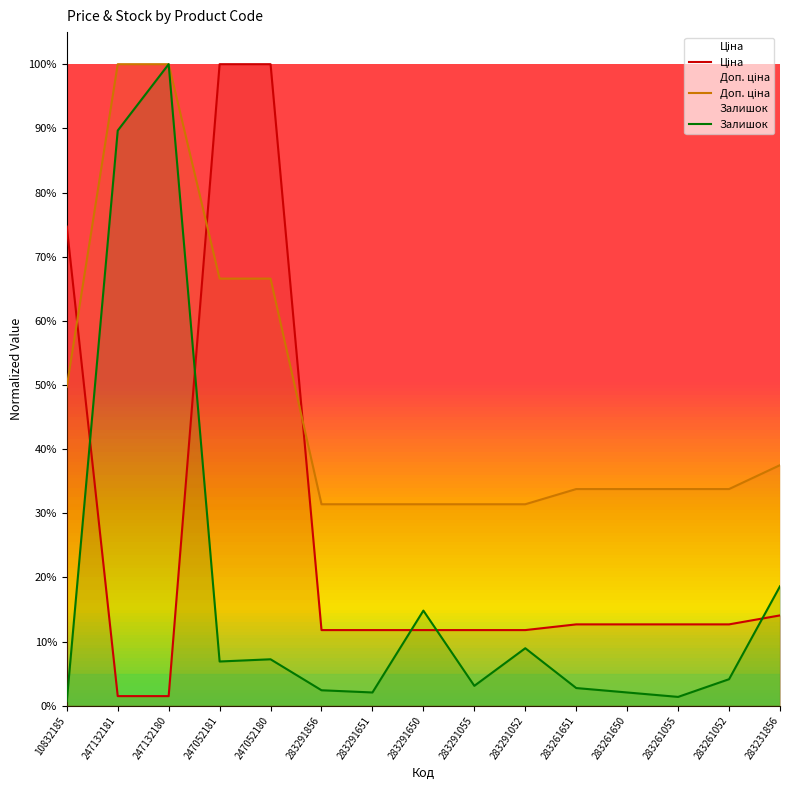

At 283261055, list the series in order from largest to smallest.

Доп. ціна, Ціна, Залишок